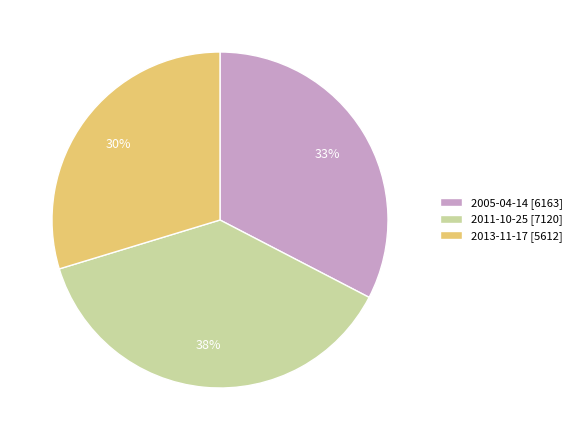

To the nearest percent, what portion does 2011-10-25 represent?

38%